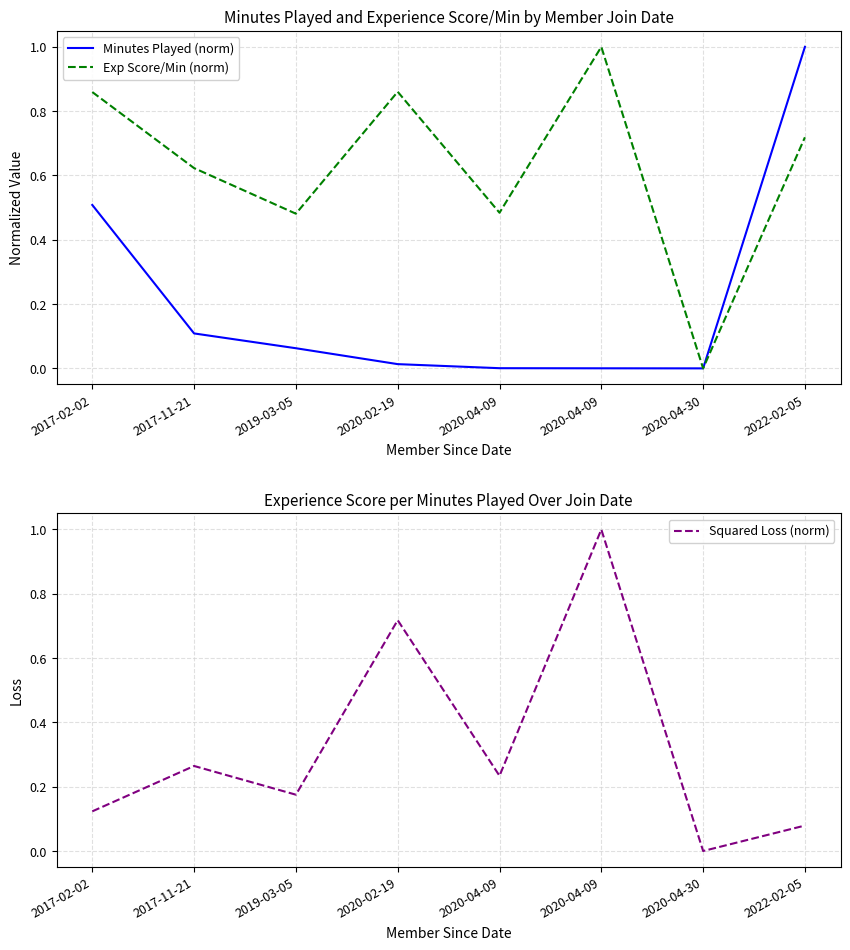

The Minutes Played (norm) series shows 0.1 at 2017-11-21. True or false?

True